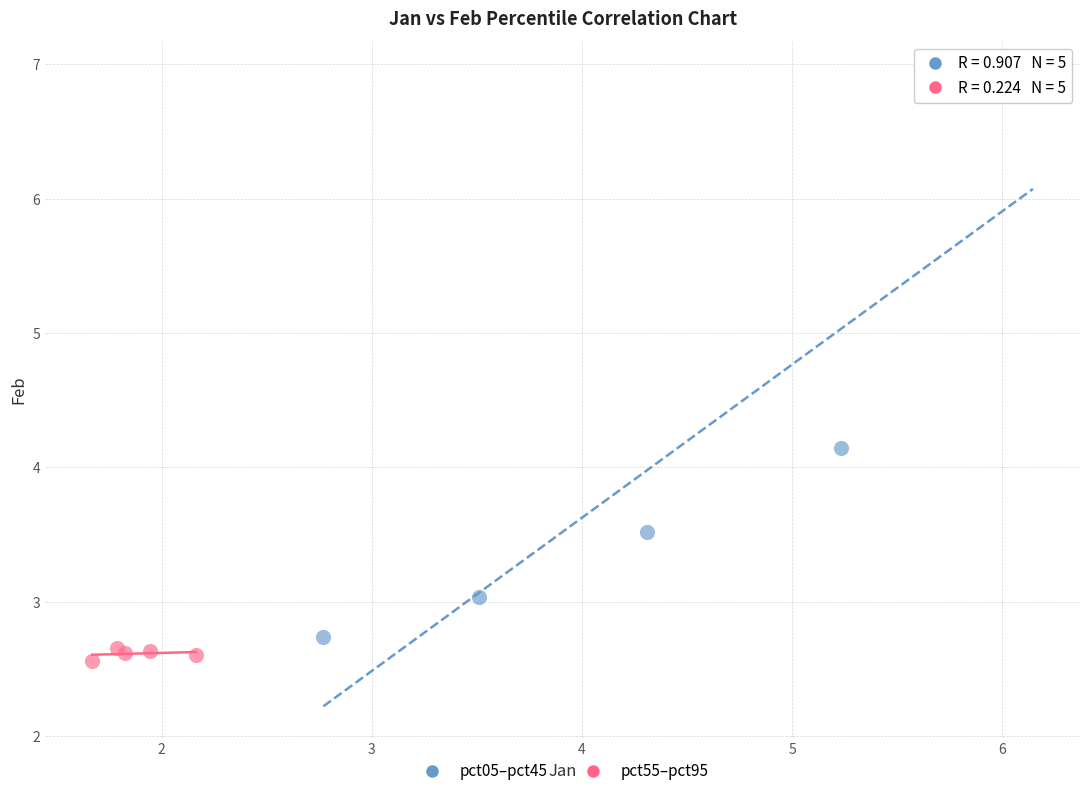

Which series reaches the maximum Y coordinate?

pct05–pct45